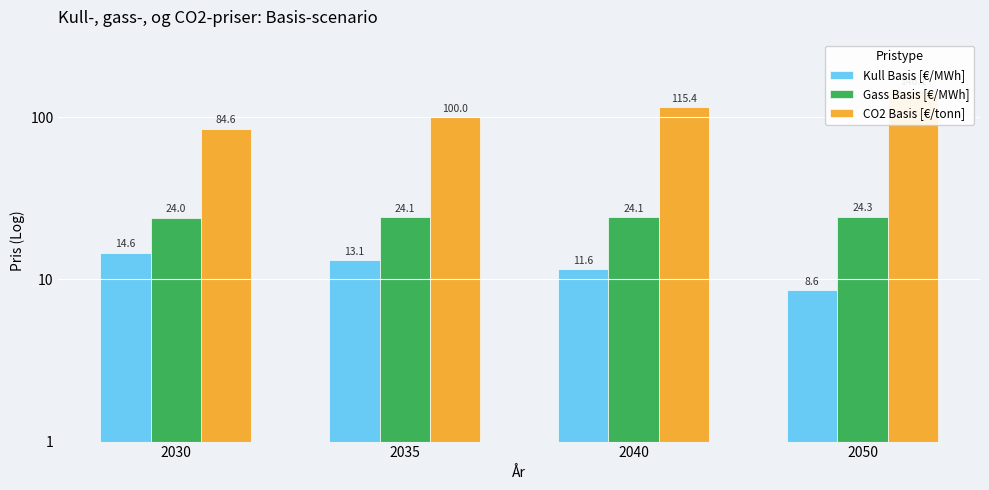

Reading left to right, what are all the values shown in this chart?

Kull Basis [€/MWh]: 2030=14.6	2035=13.1	2040=11.6	2050=8.6
Gass Basis [€/MWh]: 2030=24.0	2035=24.1	2040=24.1	2050=24.3
CO2 Basis [€/tonn]: 2030=84.6	2035=100.0	2040=115.4	2050=146.1